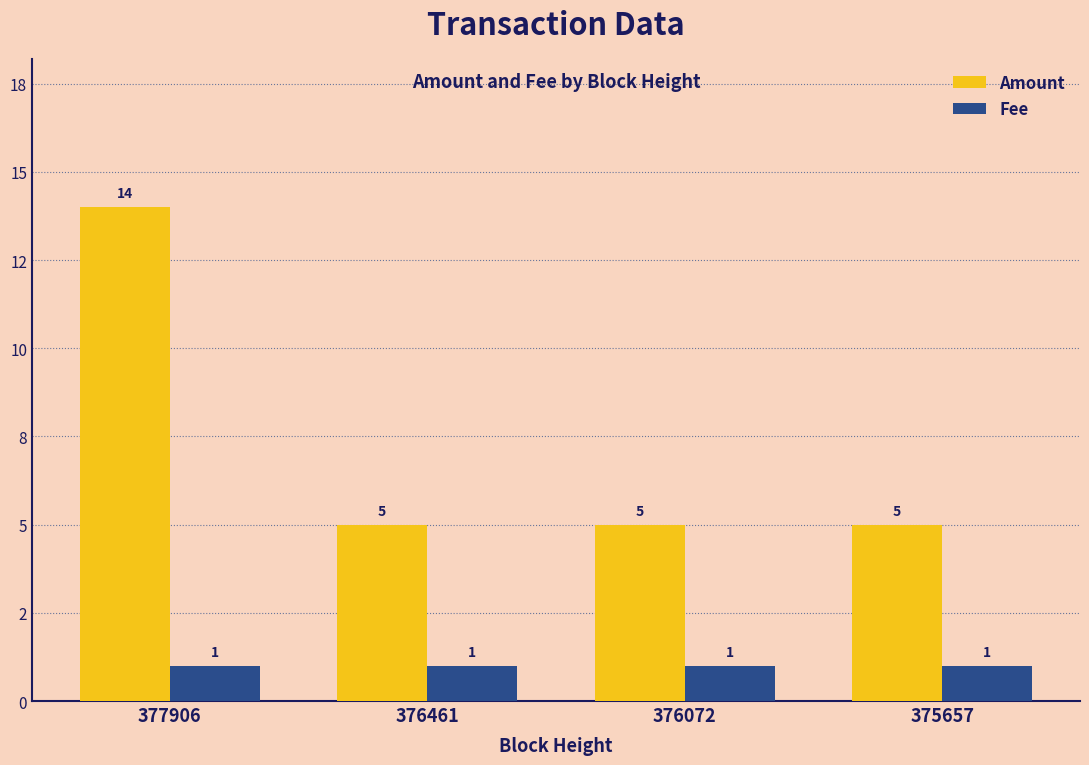

At which category does the chart reach its minimum across all series?

377906